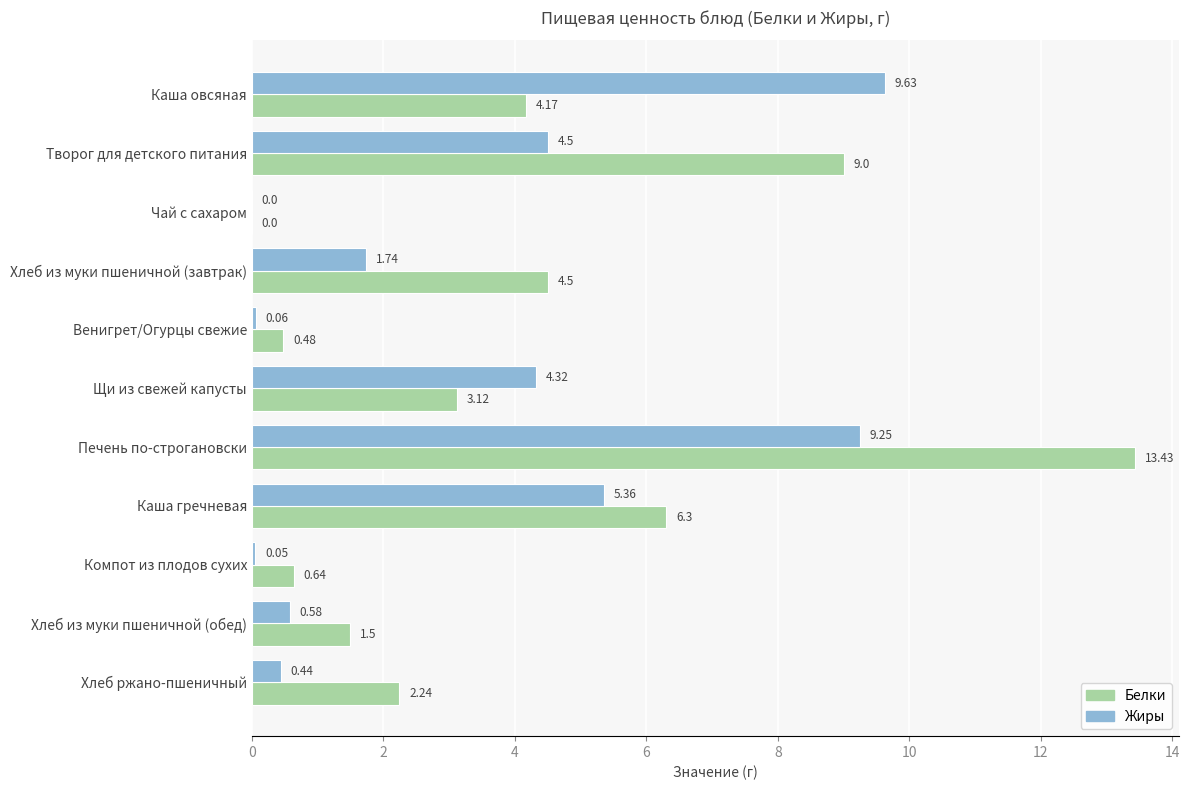

What is the greatest value displayed?

13.4